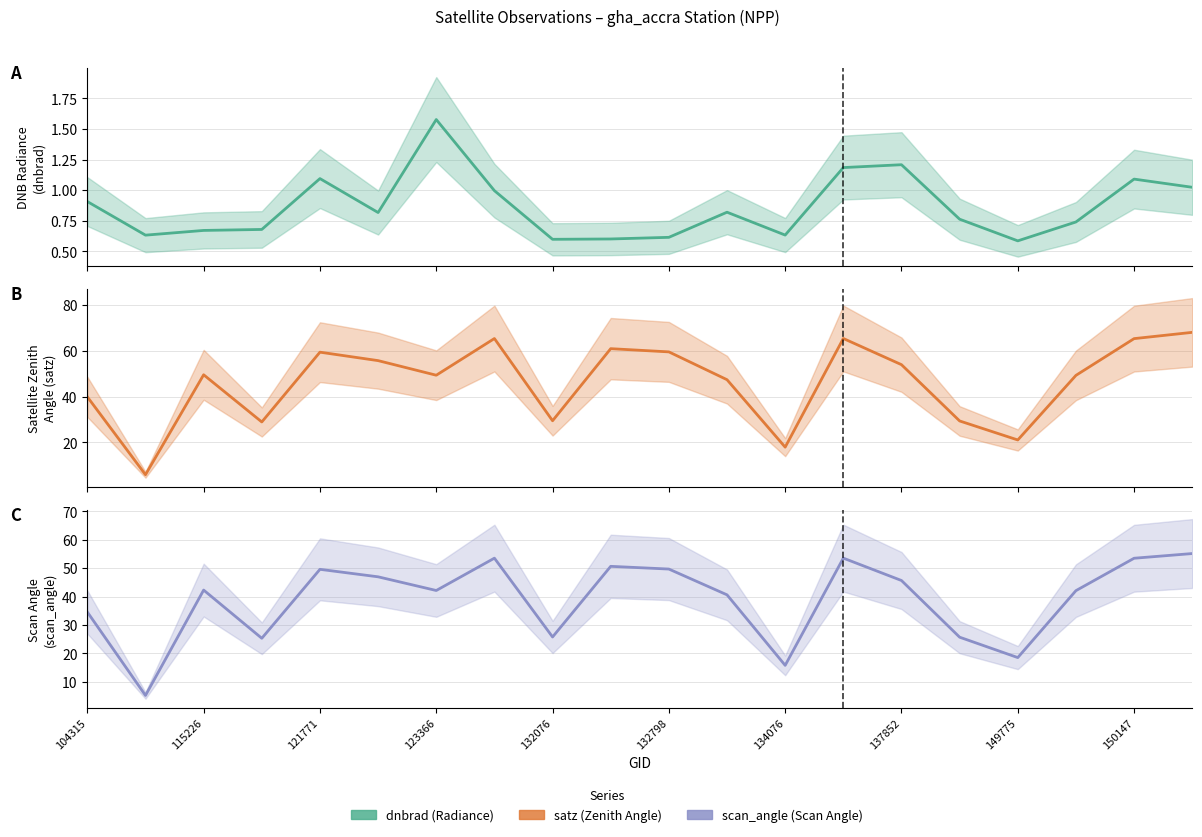

Does the chart display data point markers on the line(s)?

No